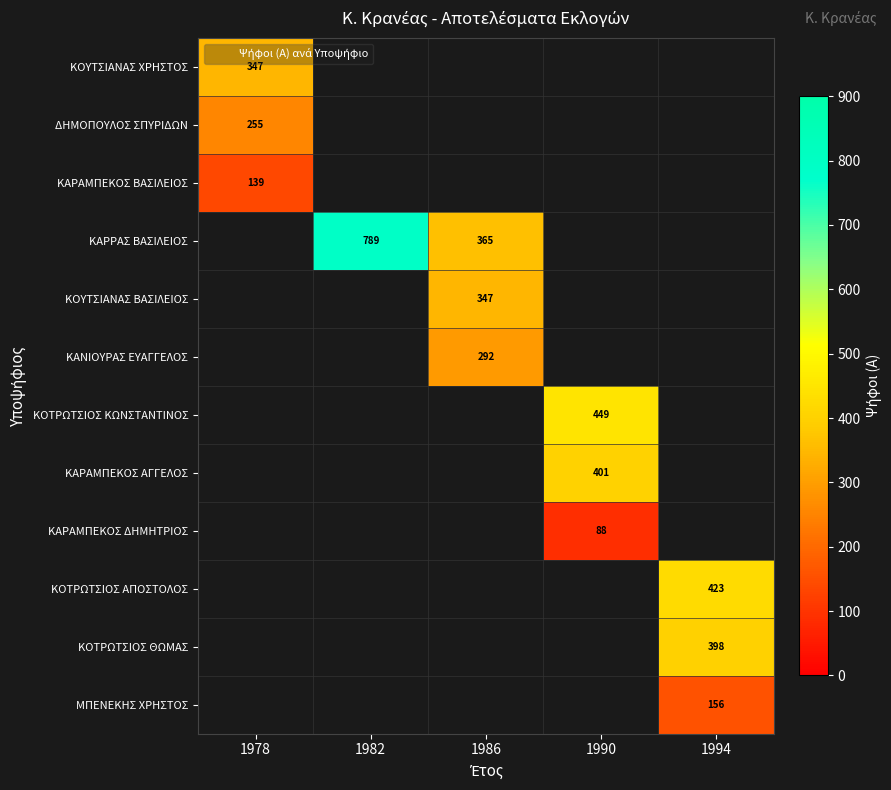

Which has a higher value, 1990 or 1978?

1978